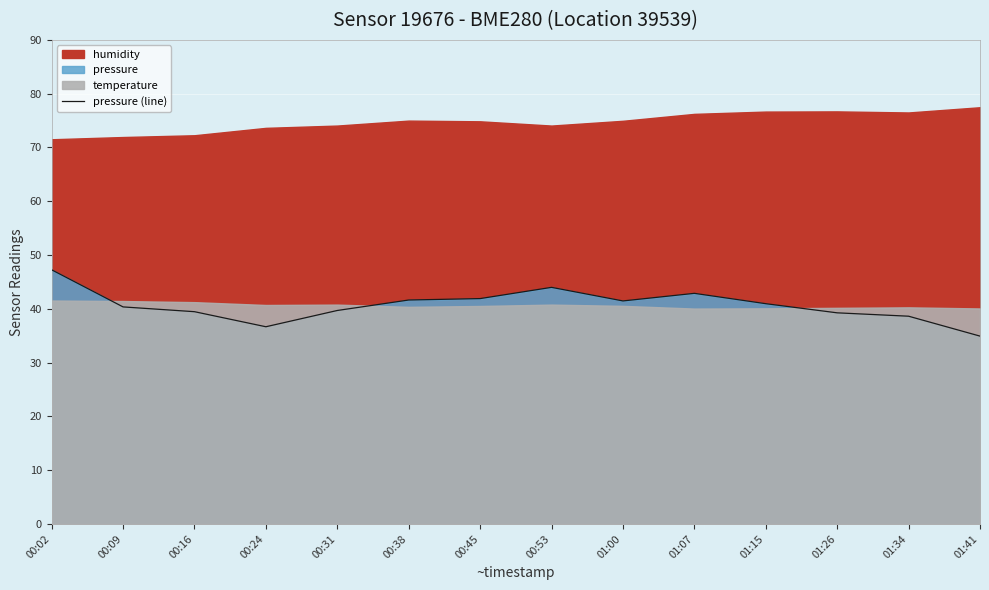

How many interior local valleys (lower than both neighbors) does the data have?

2